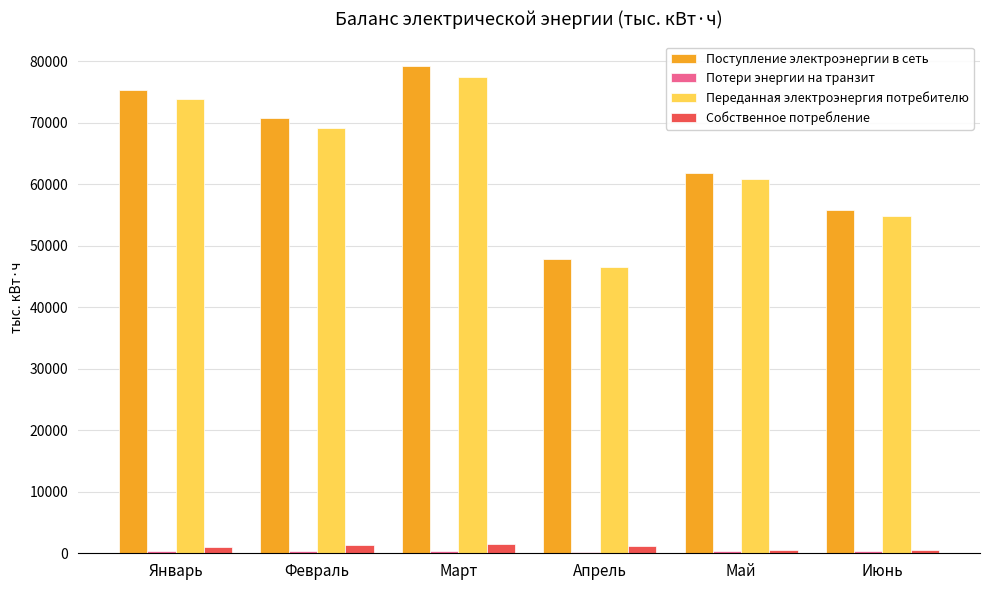

How many data points in Собственное потребление are less than 1124?

3